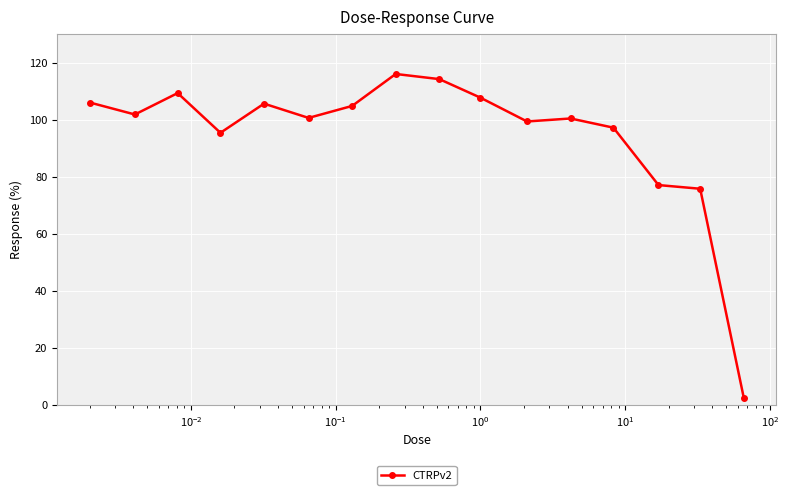

True or false: the data has more than 2 interior local peaks.

True